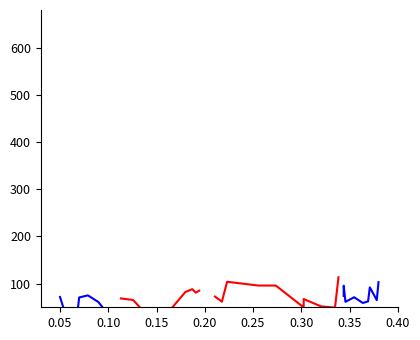

Where is the first local maximum for Csoport 2?

0.35